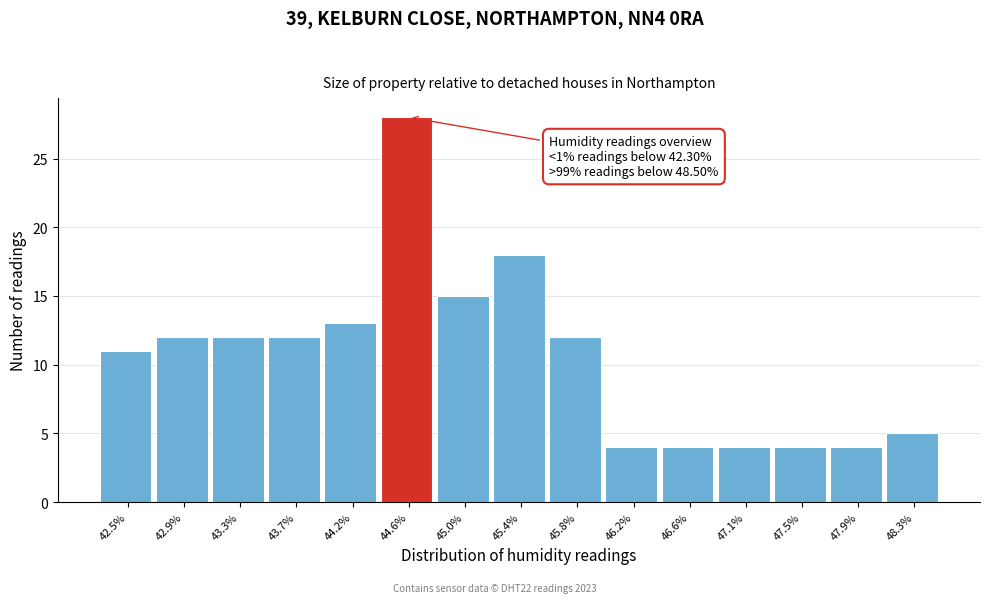

Over which range of the x-axis is the bar tallest?

44.35 to 44.80